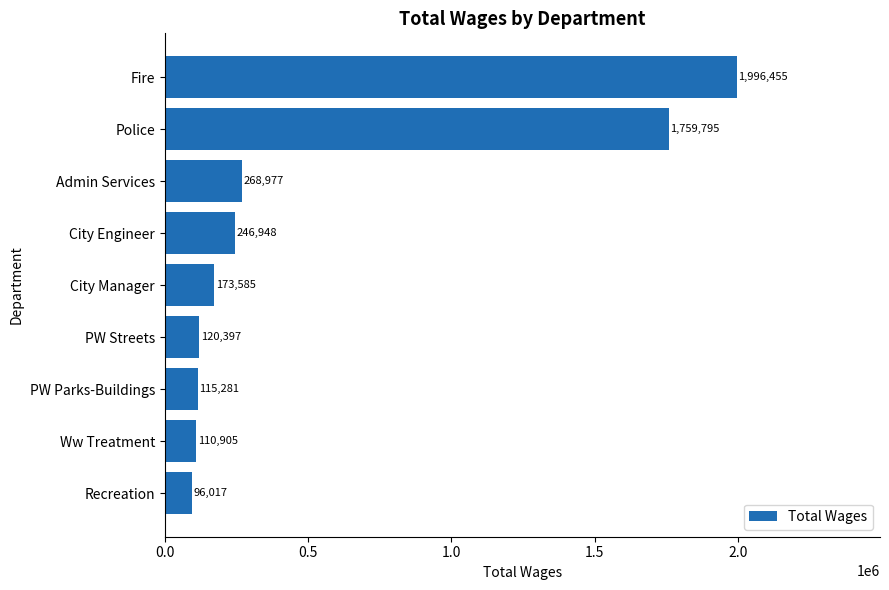

What is the difference between the second highest and minimum values?

1663778